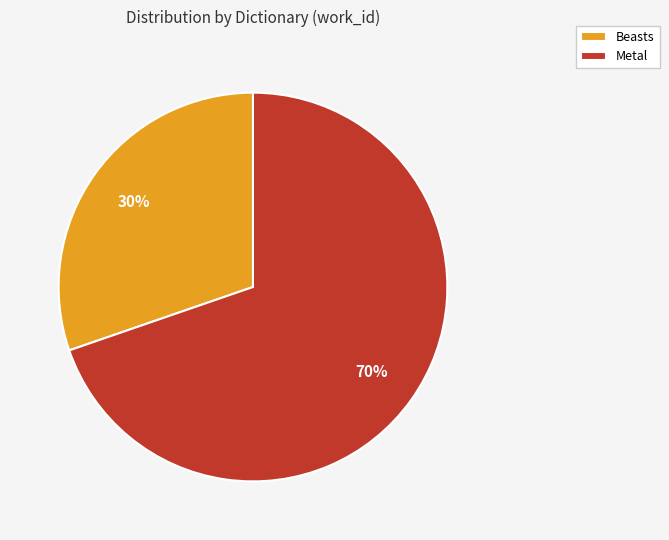

True or false: Metal accounts for 70% of the total.

True